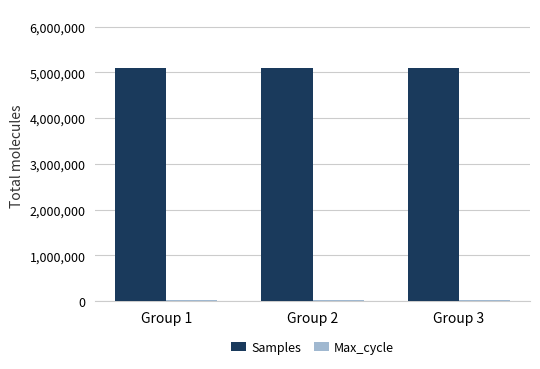

Which series has the largest total across all categories?

Samples